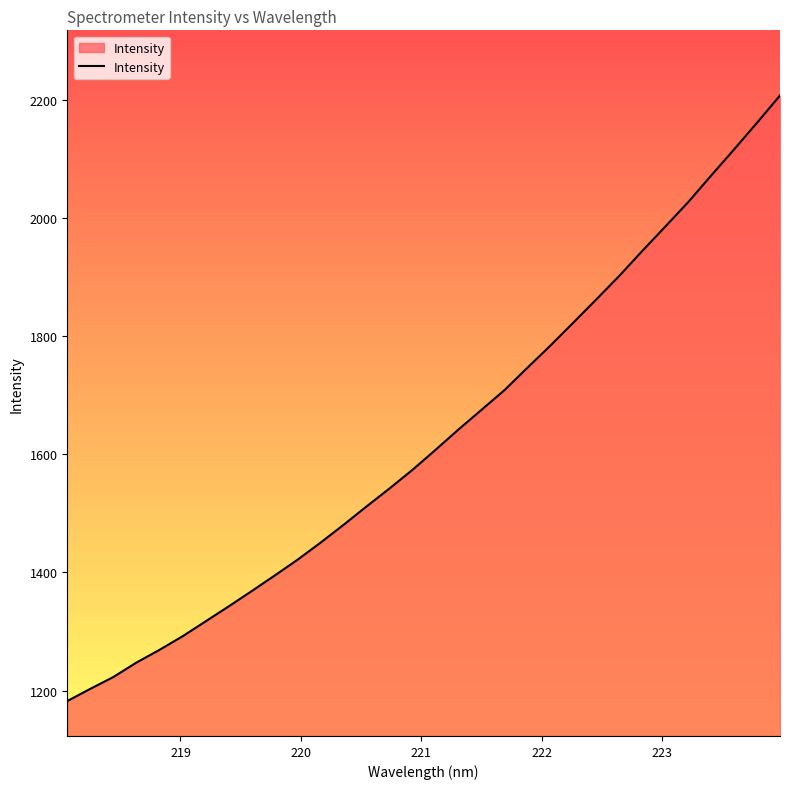

Reading left to right, transcribe all the data shown in this chart.

1182.3	1203.0	1223.0	1247.4	1268.8	1291.8	1317.0	1342.3	1368.1	1394.5	1421.4	1450.3	1480.4	1511.6	1542.1	1573.6	1607.4	1641.9	1675.2	1708.5	1746.5	1784.0	1823.0	1862.3	1902.1	1944.3	1985.5	2027.0	2072.0	2116.3	2161.5	2207.6